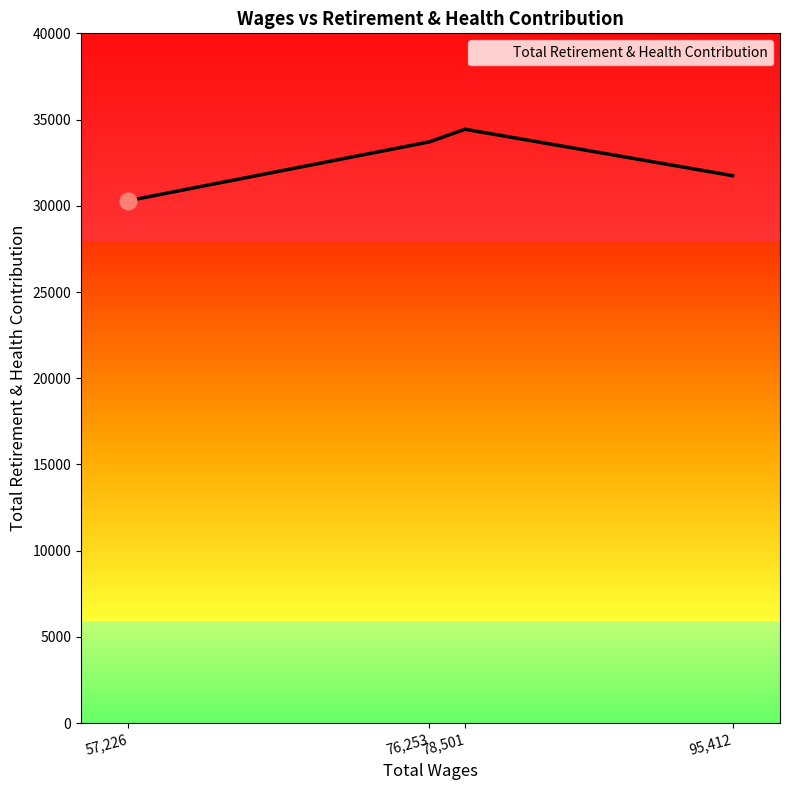

The value at 57,226 is 30298. True or false?

True